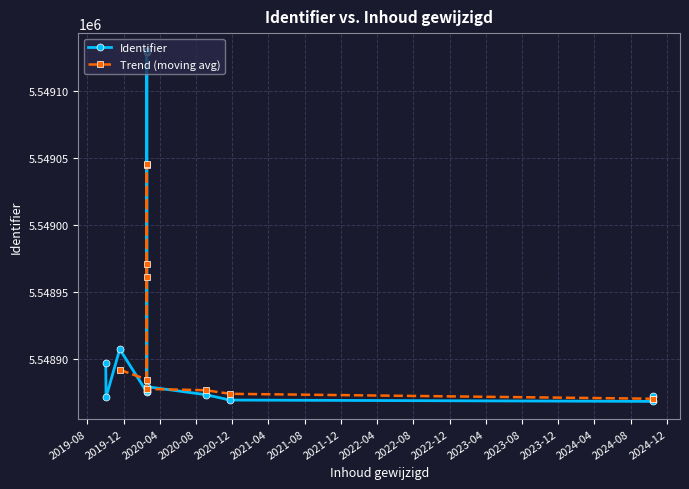

Rank the categories by value from lowest to highest.

2024-10-14, 2020-11-23, 2019-10-03, 2024-10-14, 2020-09-03, 2020-02-17, 2020-02-17, 2020-02-17, 2020-02-17, 2019-10-02, 2019-11-18, 2020-02-17, 2020-02-17